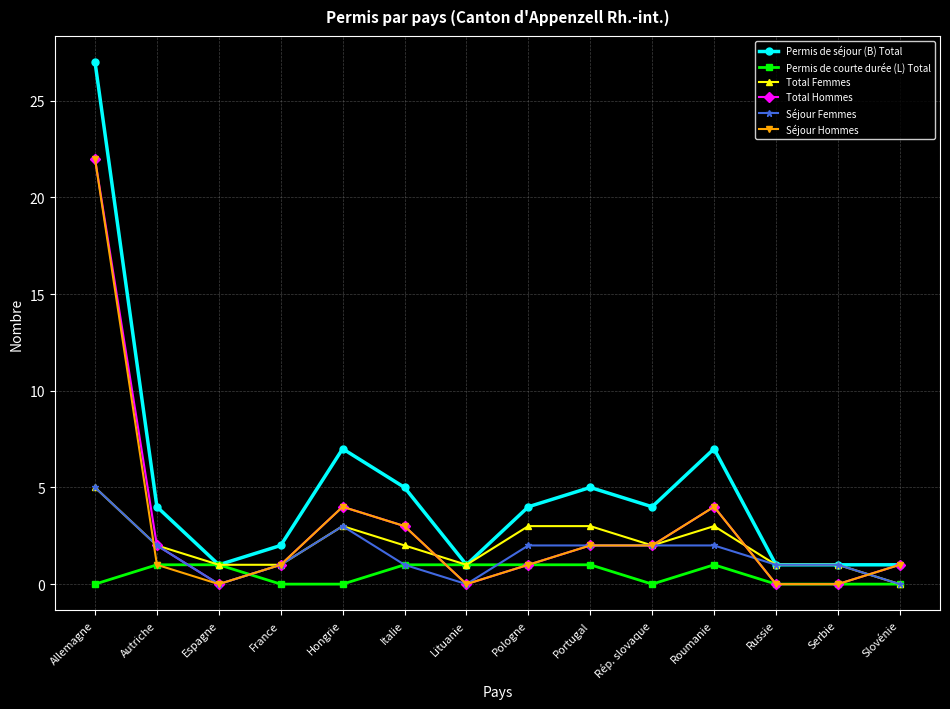

The value of Séjour Hommes at Roumanie is 4. True or false?

True